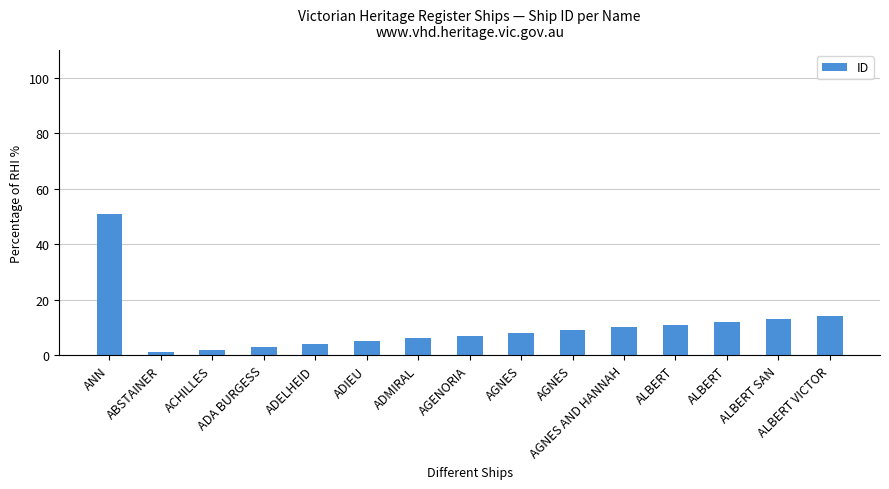

Which category has the lowest value across all series?

ABSTAINER